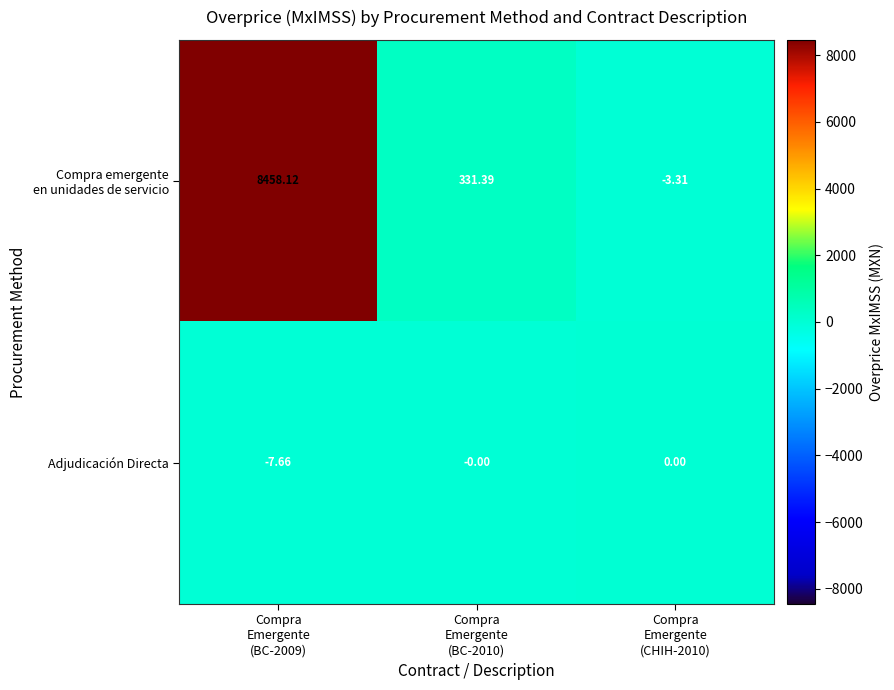

Count the number of categories in the chart.

3